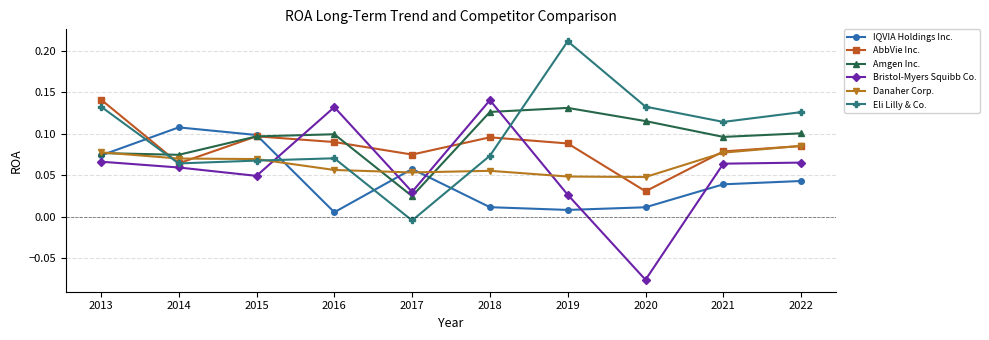

How many lines are shown in the chart?

6